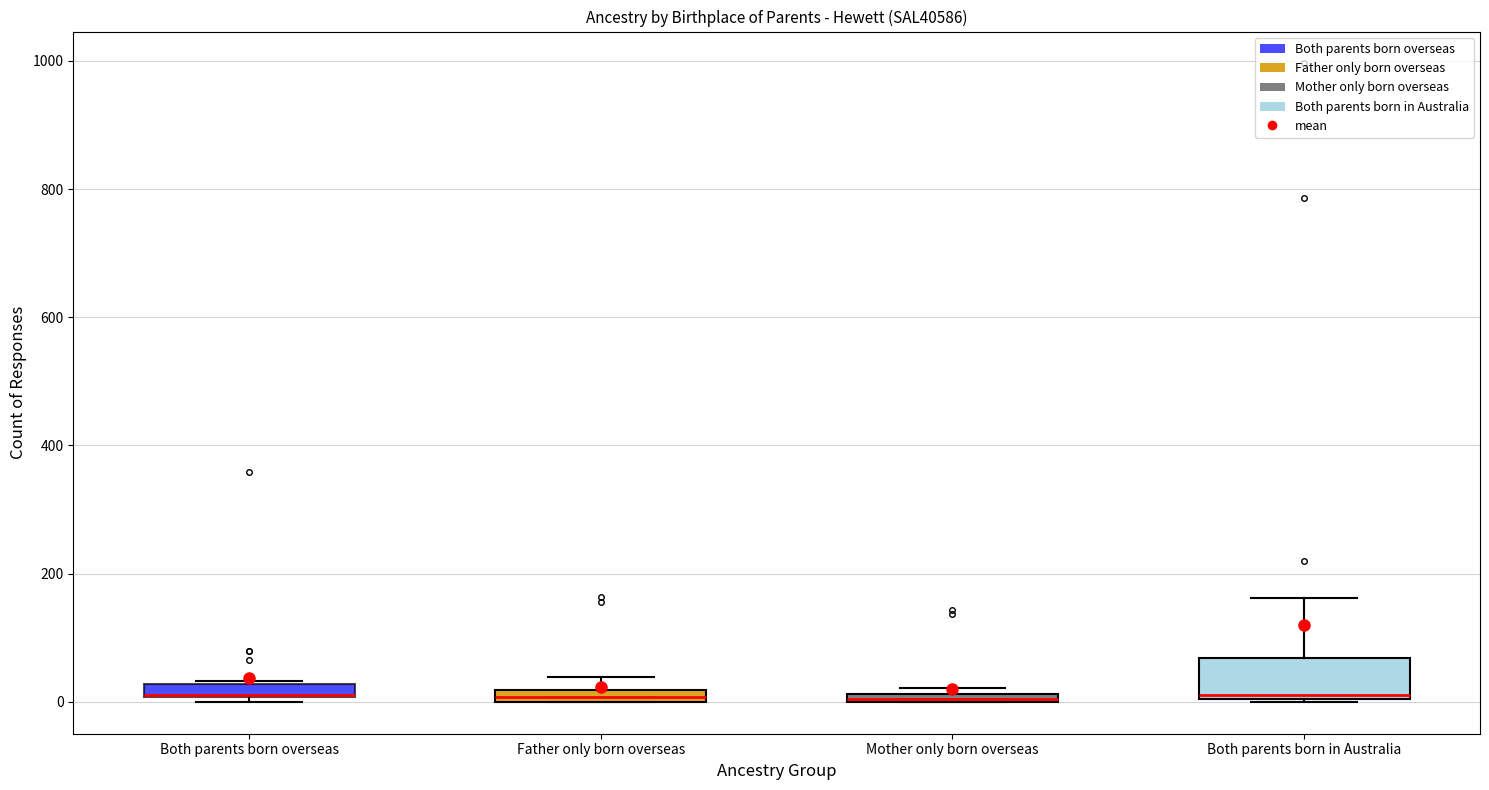

Where is the upper edge of the box for Father only born overseas on the y-axis? The values are not printed on the chart, so give them approximately, as read against the axis.

20